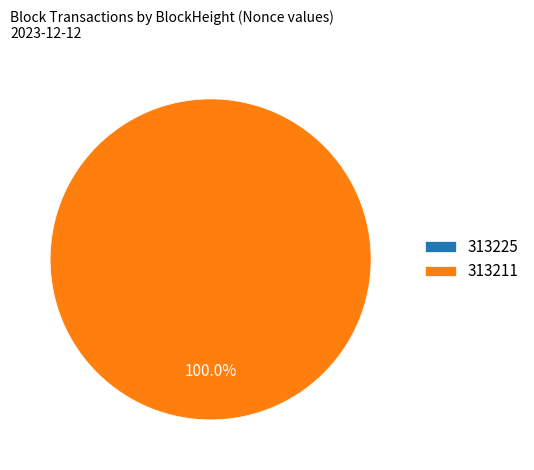

Is 313225 the majority of the pie?

No